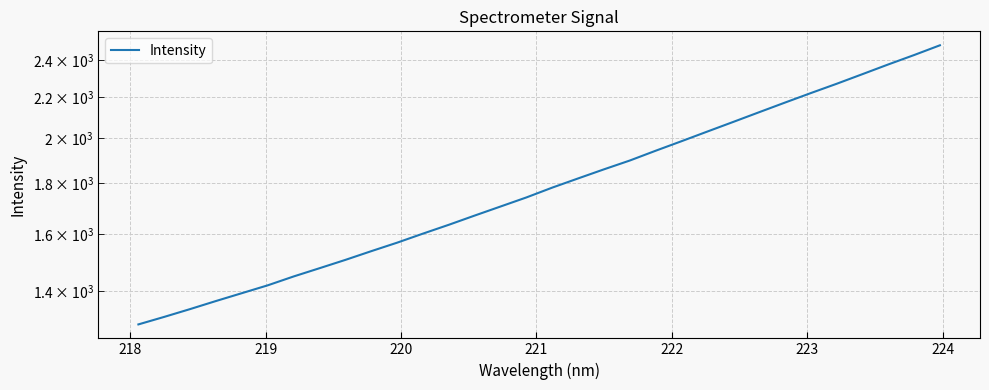

What is the minimum value shown in the chart?

1295.9